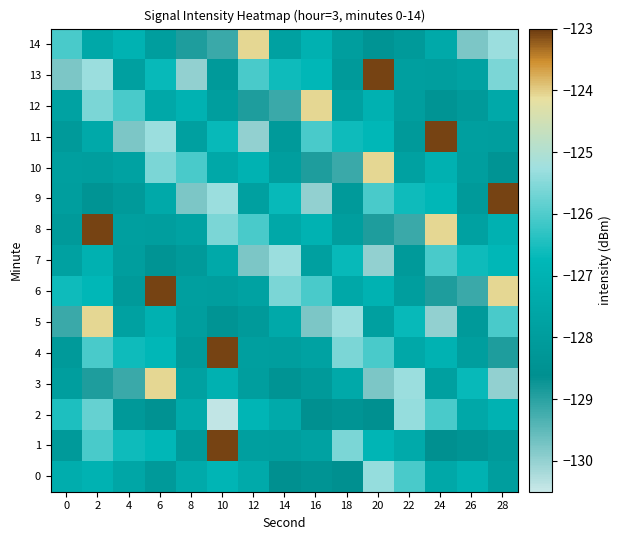

Count the number of data series in this chart.

15